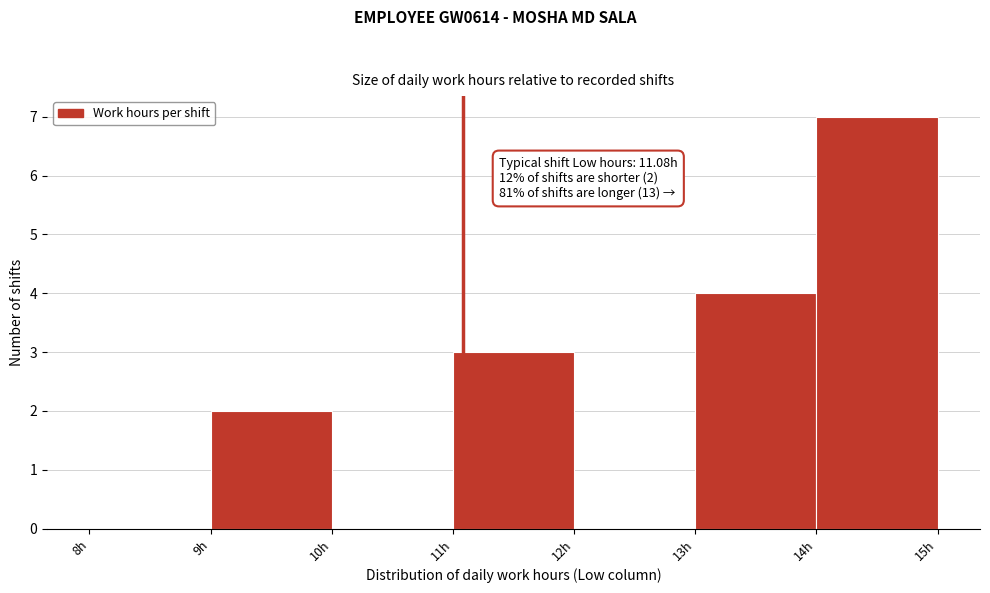

Over which range of the x-axis is the bar tallest?

14 to 15